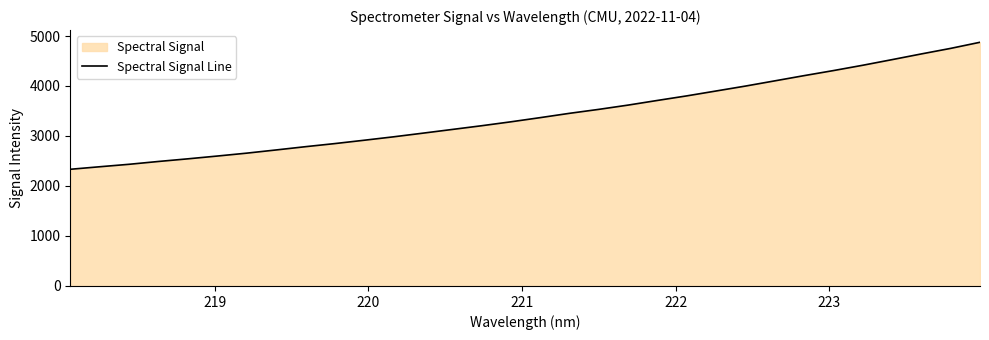

What is the minimum value shown in the chart?

2334.0